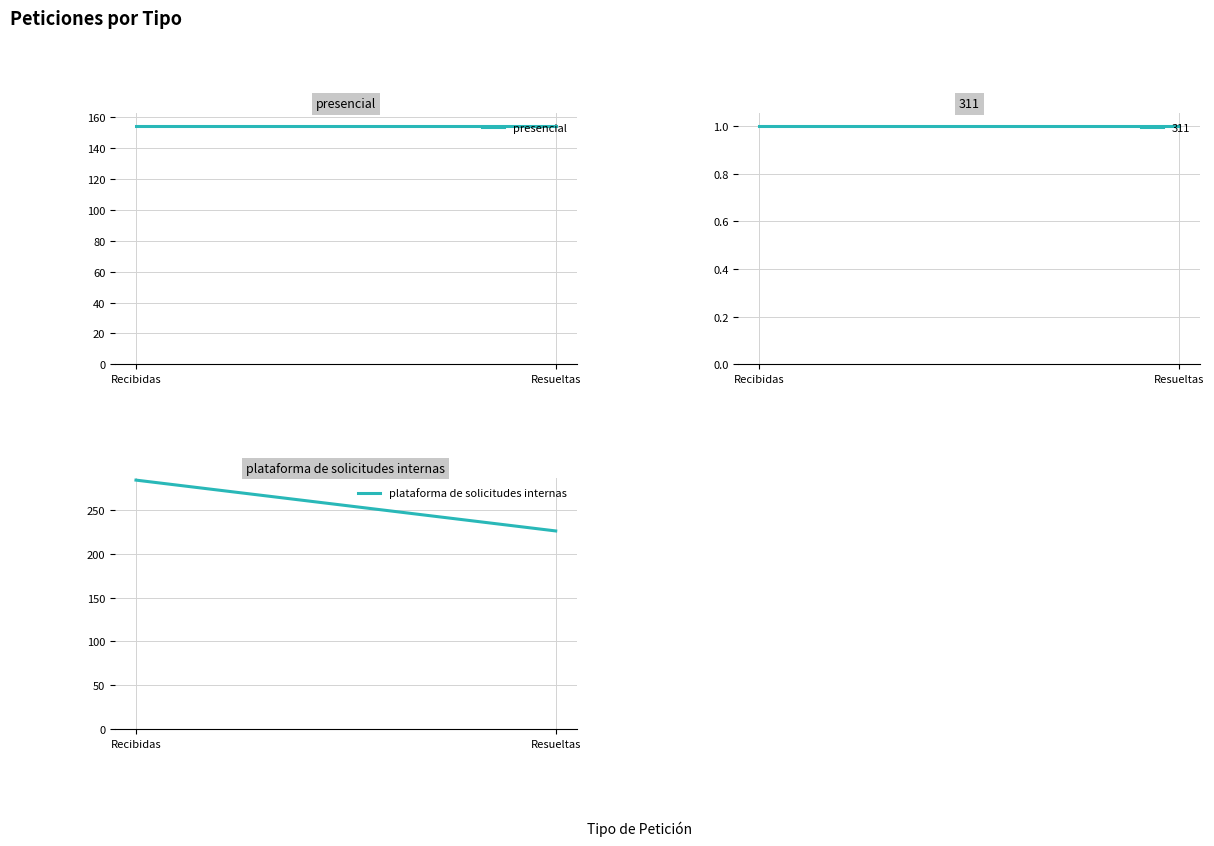

What are all the series names shown in the legend?

presencial, plataforma de solicitudes internas